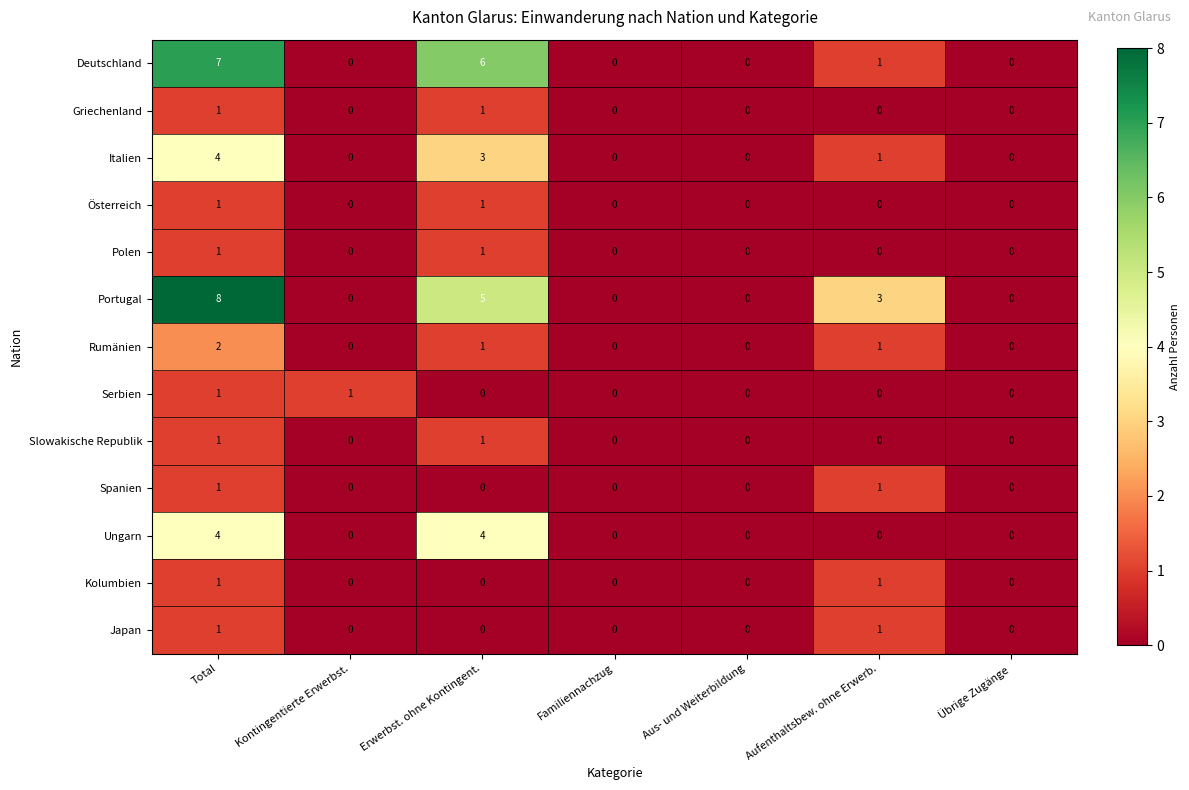

Which category has the highest value across all series?

Total